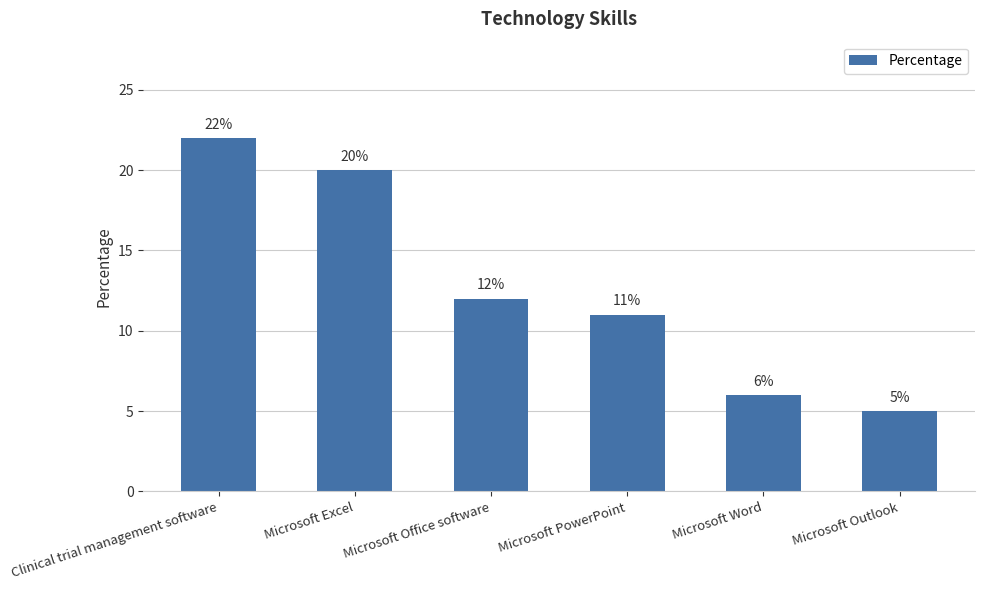

Where does the data first go above 12?

Clinical trial management software